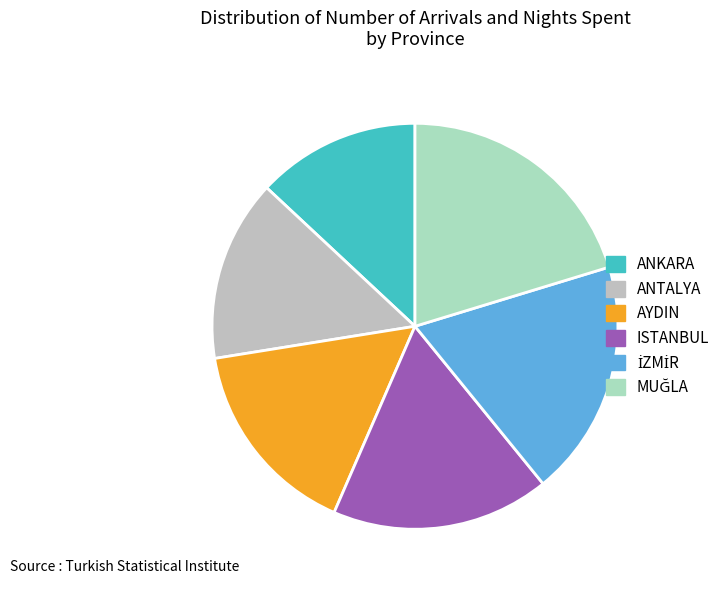

Rank the categories by value from lowest to highest.

ANKARA, ANTALYA, AYDIN, ISTANBUL, İZMİR, MUĞLA